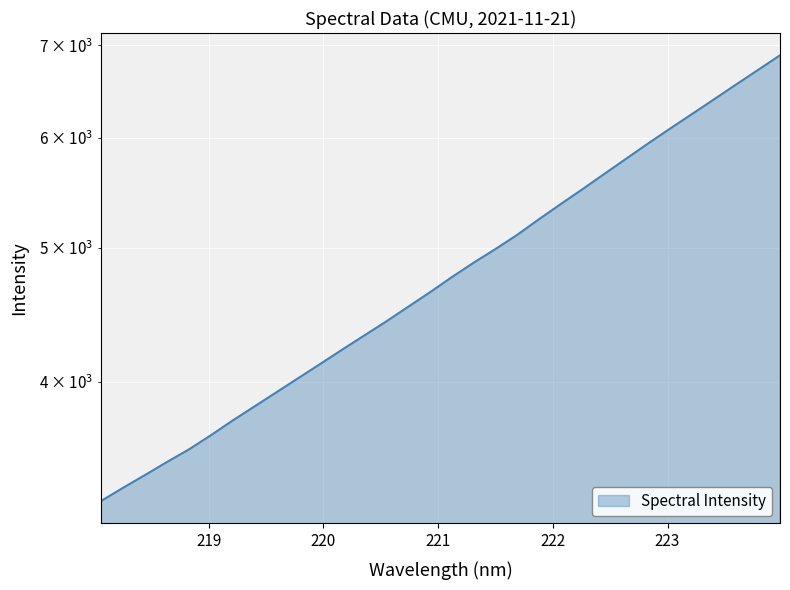

What is the maximum value shown in the chart?

6886.0